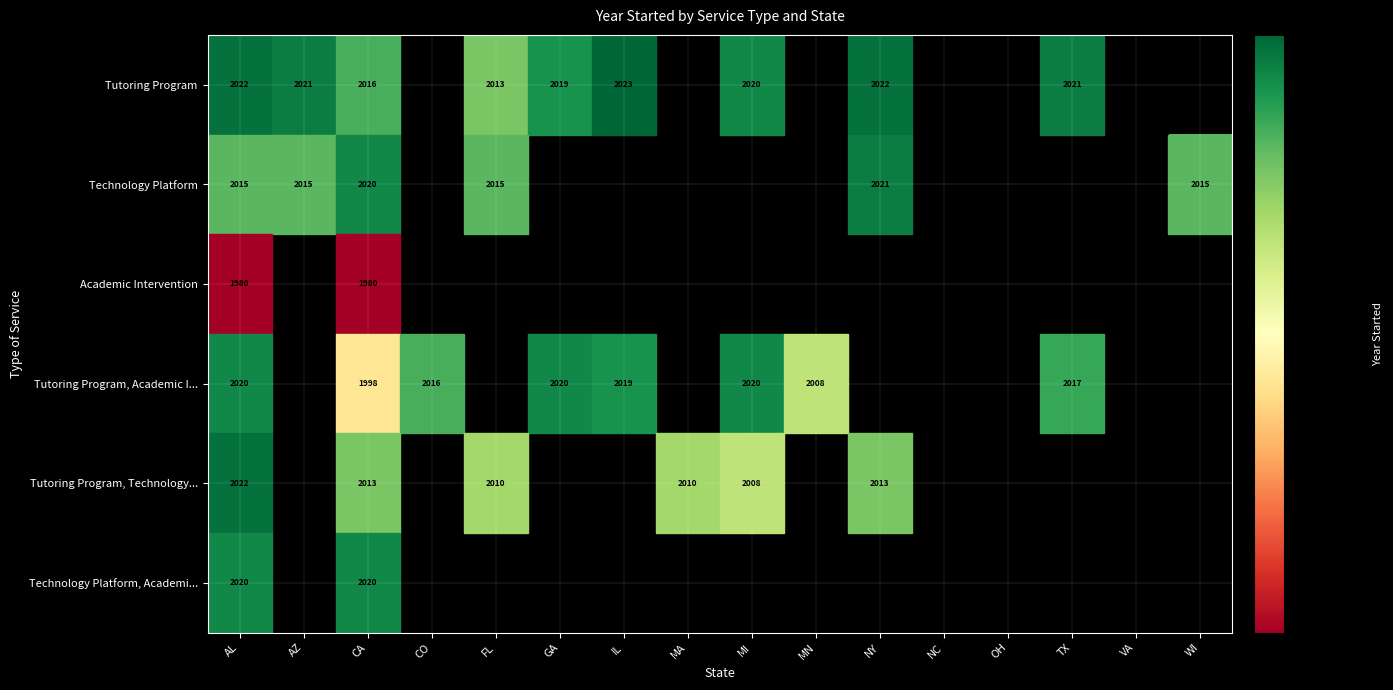

Between MA and FL, which is larger?

FL